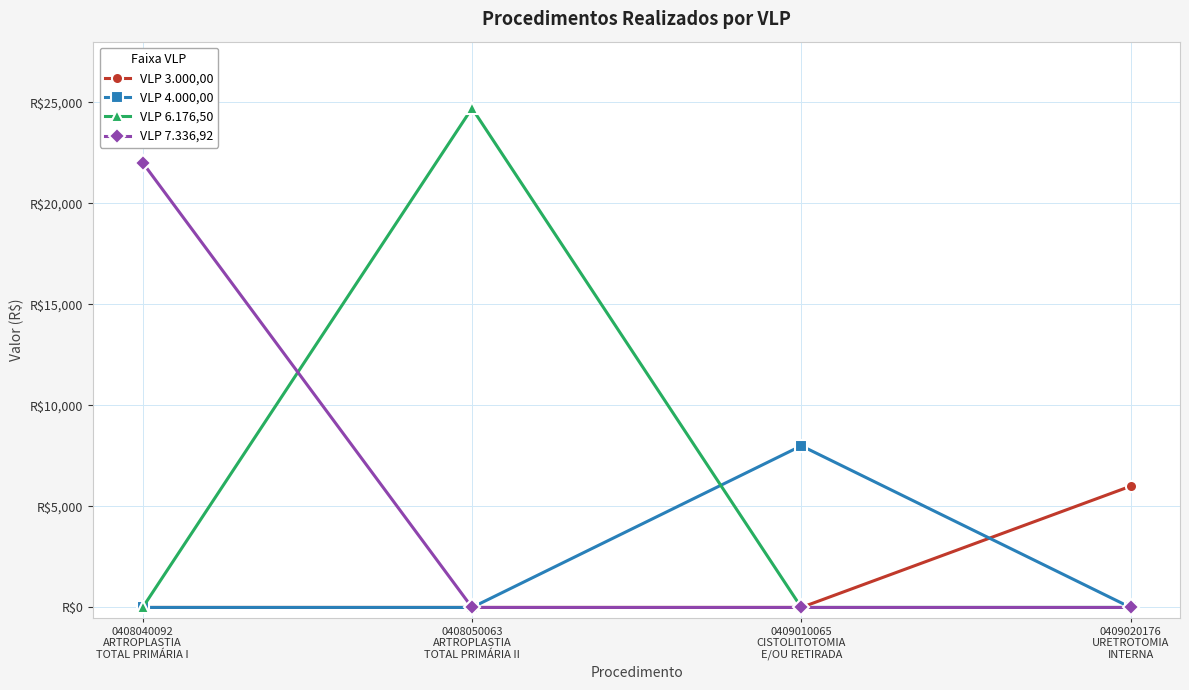

The value of VLP 4.000,00 at 0408040092
ARTROPLASTIA
TOTAL PRIMÁRIA I is 4884.4. True or false?

False